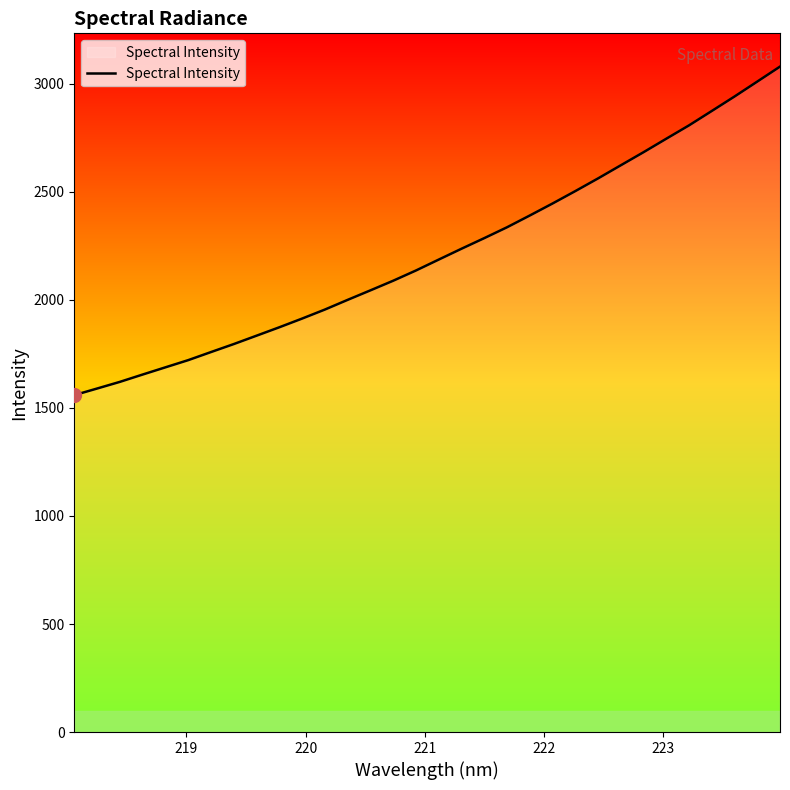

What is the greatest value displayed?

3080.2